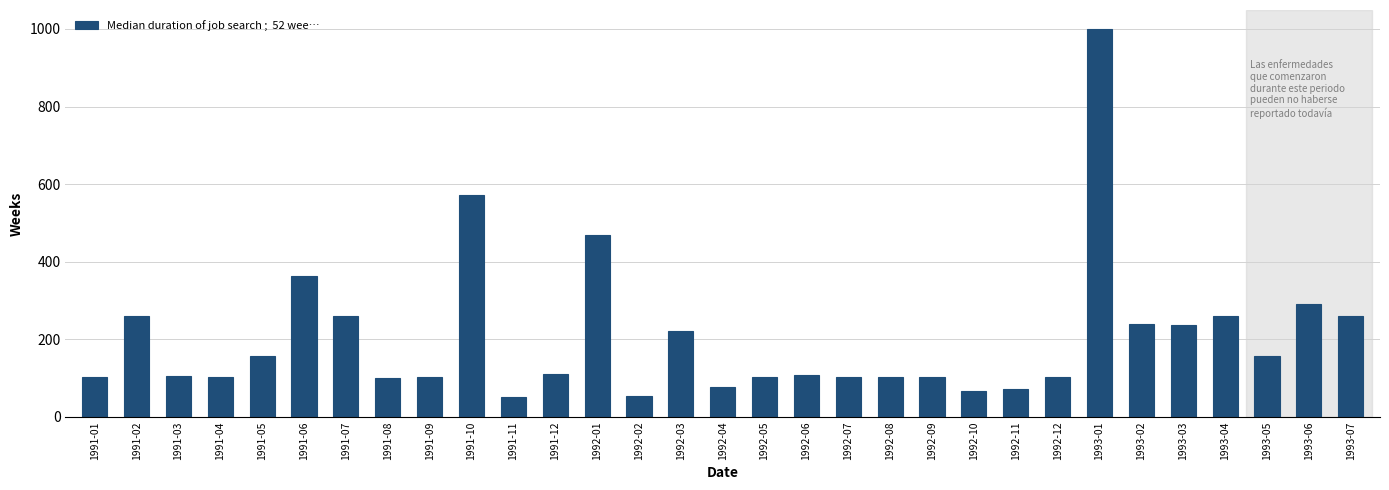

What is the label of the 27th bar from the right?

1991-05